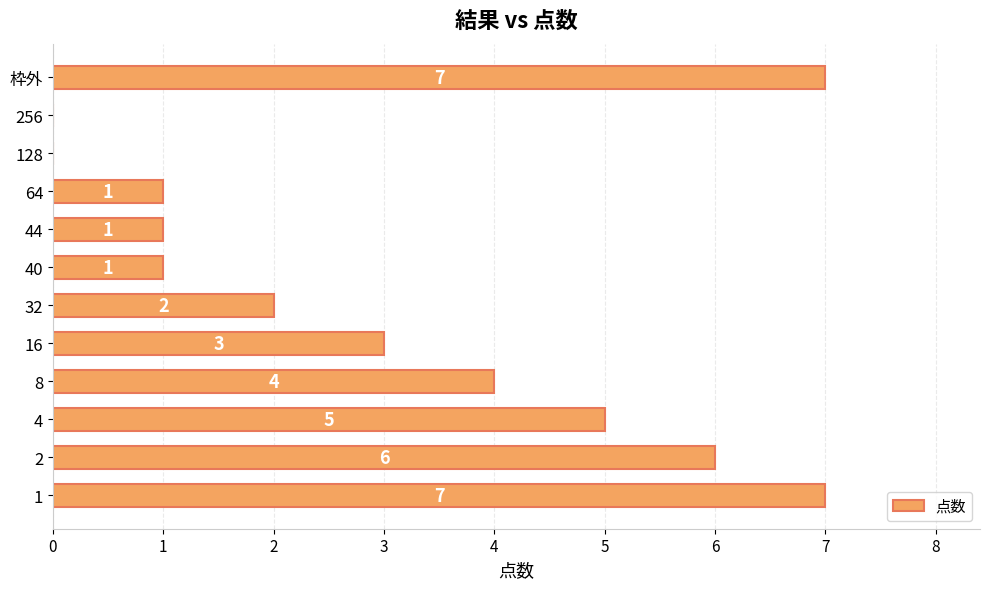

What is the approximate value at 2?

6